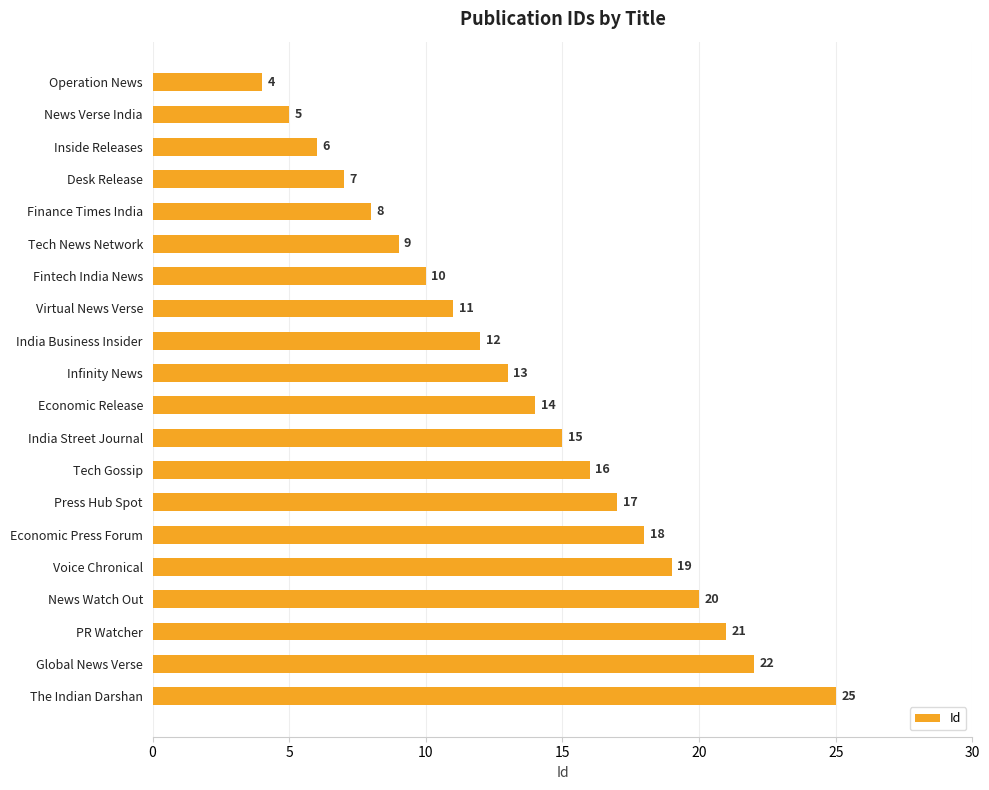

What is the sum of all values?

272